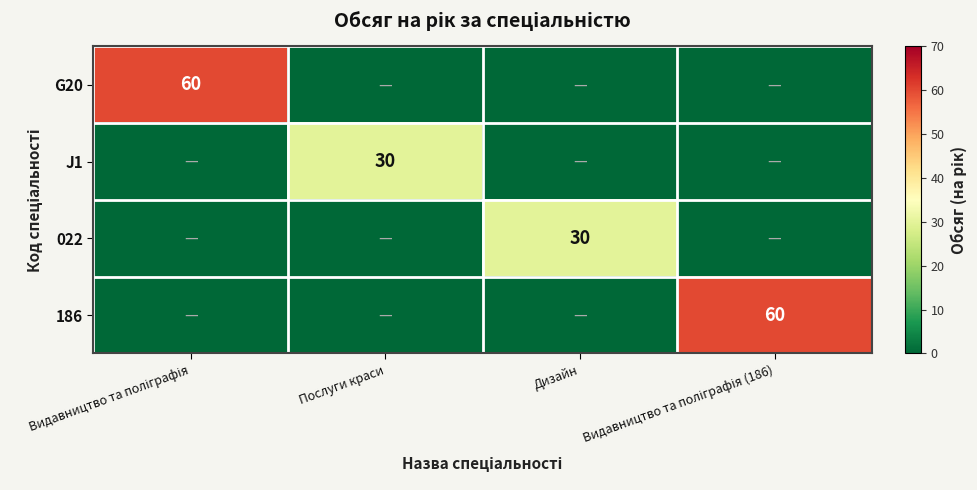

How many categories are shown in the chart?

4